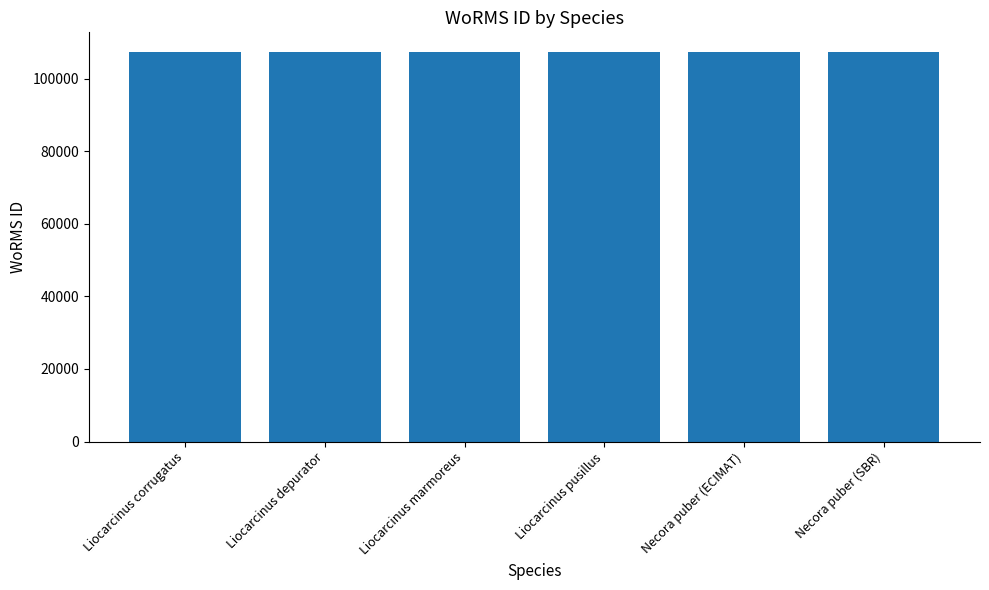

What is the greatest value displayed?

107398